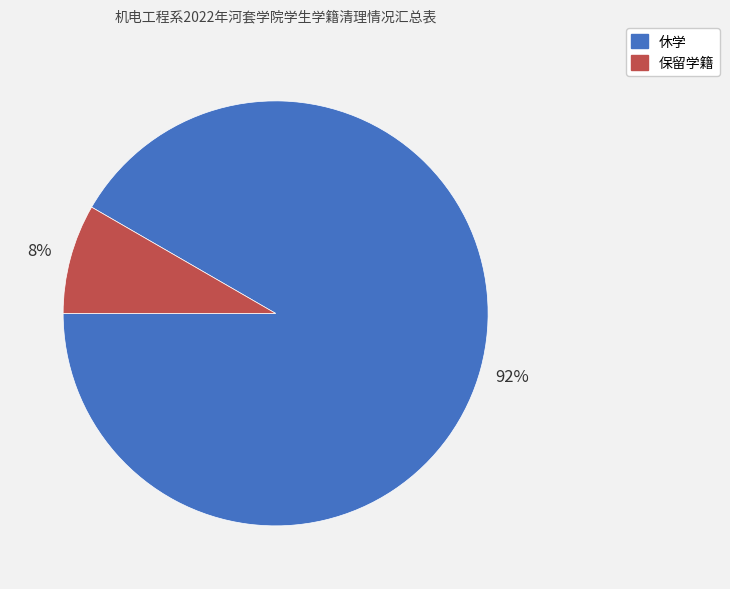

Rank the categories by value from highest to lowest.

休学, 保留学籍